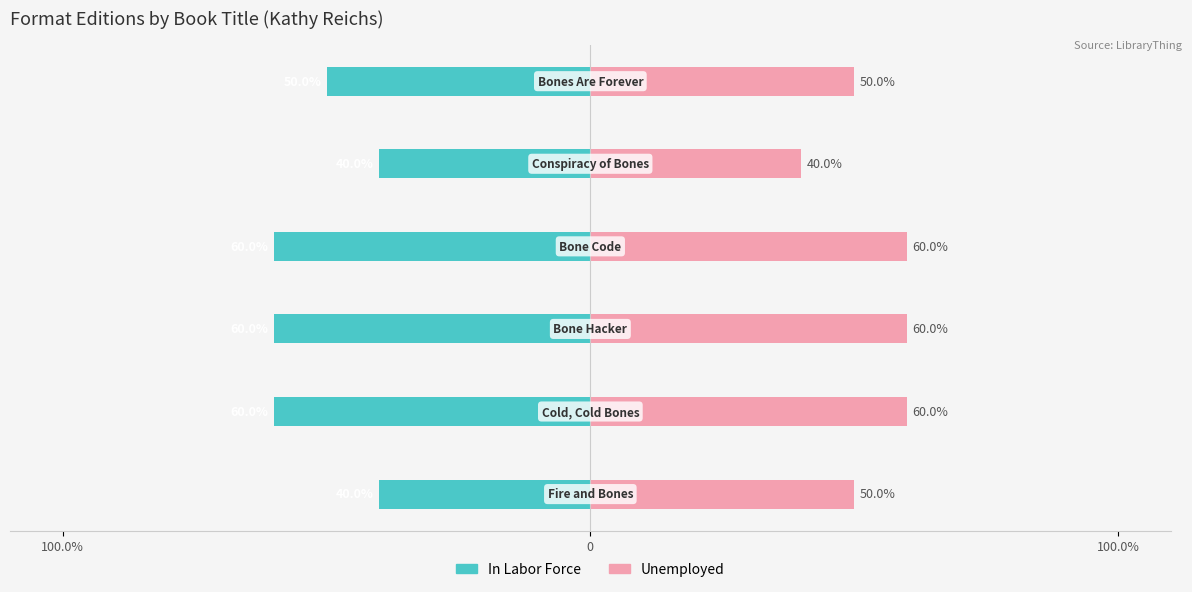

Which series has the largest total across all categories?

Unemployed